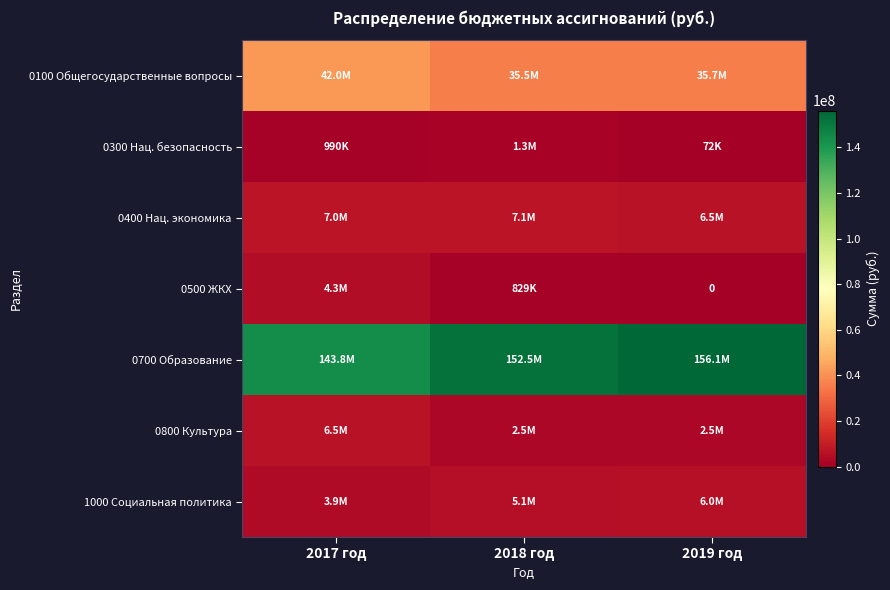

What is the highest value of the 0800 Культура series?

6458606.0